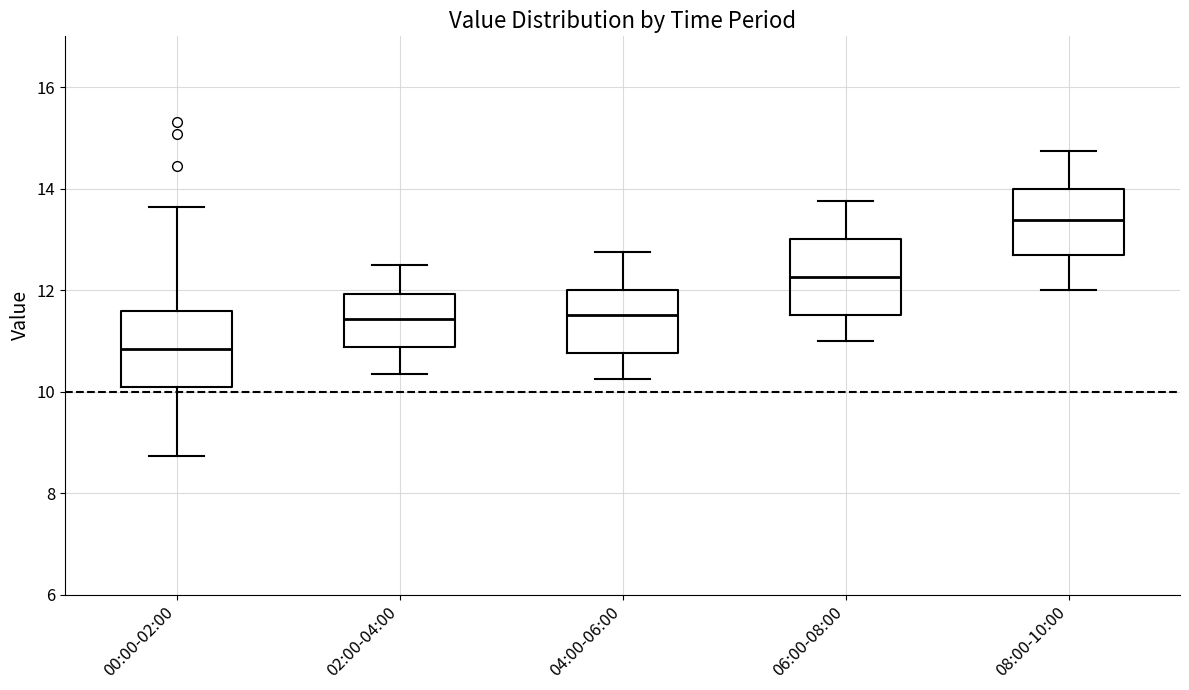

Reading left to right, transcribe this box plot: for each box, give where its median line is, the range the box spans, and where its two whiskers end, as read against the y-axis. The values are not printed on the chart, so give them approximately, as read against the axis.

00:00-02:00: median 10.8, box 10.0 to 11.6, whiskers 8.8 to 13.6
02:00-04:00: median 11.4, box 10.8 to 12.0, whiskers 10.4 to 12.6
04:00-06:00: median 11.6, box 10.8 to 12.0, whiskers 10.2 to 12.8
06:00-08:00: median 12.2, box 11.6 to 13.0, whiskers 11.0 to 13.8
08:00-10:00: median 13.4, box 12.6 to 14.0, whiskers 12.0 to 14.8